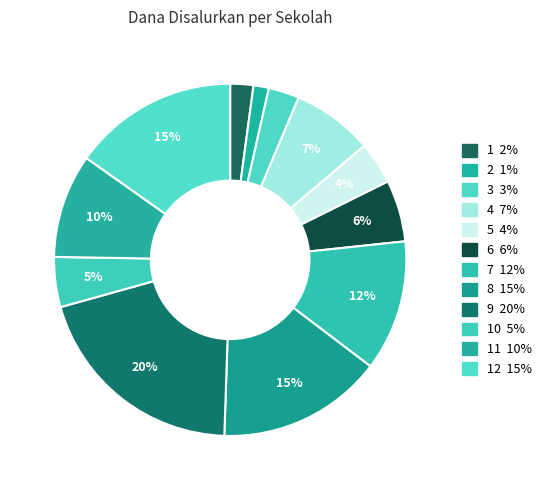

How many slices are in this pie chart?

12